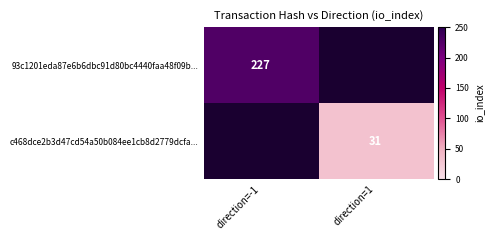

The 93c1201eda87e6b6dbc91d80bc4440faa48f09b... series shows 227 at direction=-1. True or false?

True